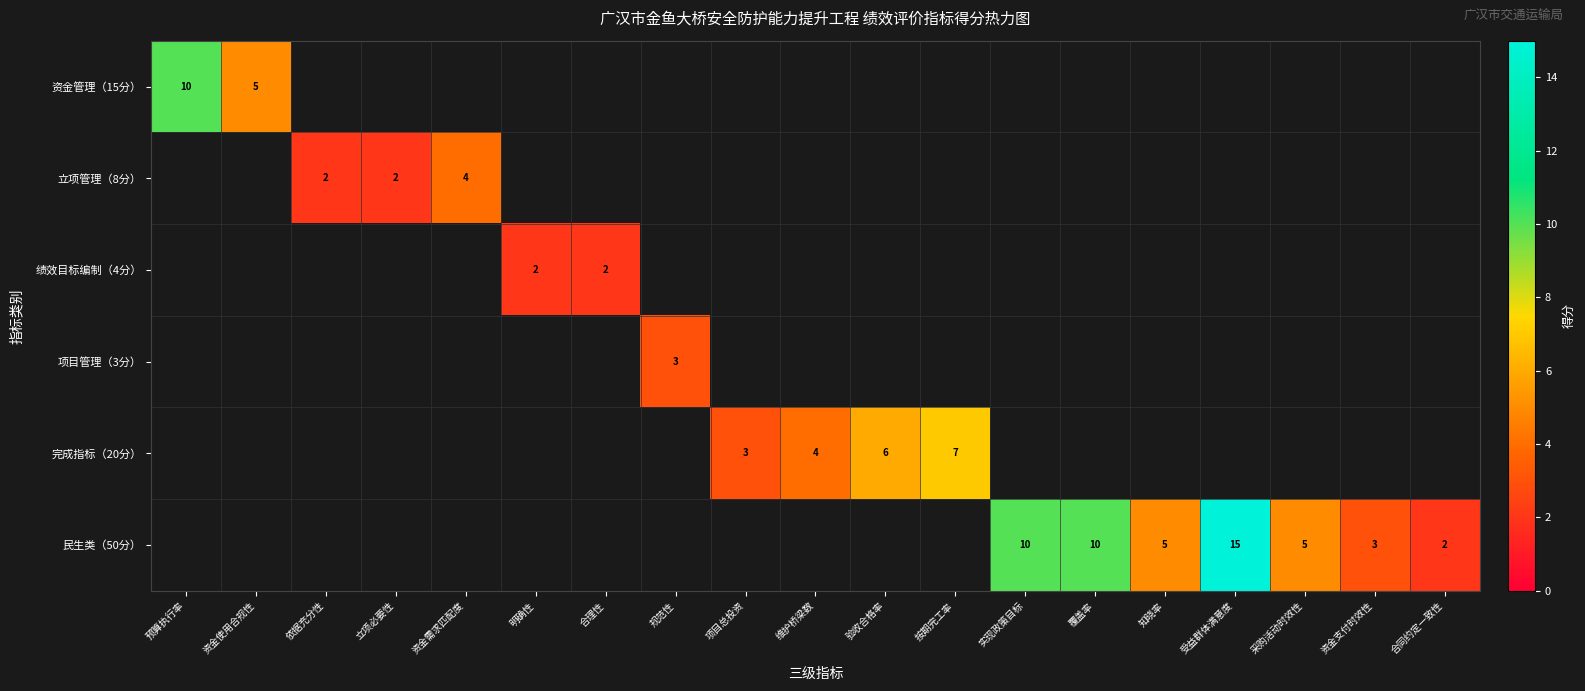

The value of 资金管理（15分） at 预算执行率 is 13. True or false?

False